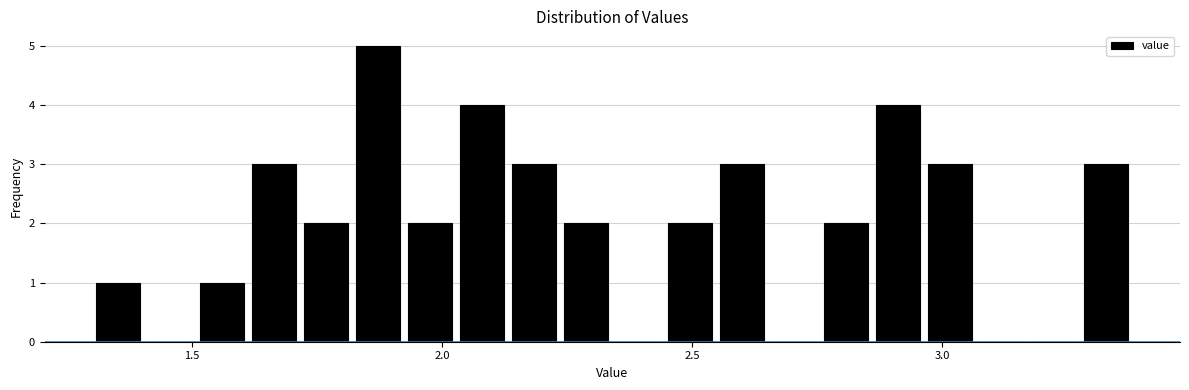

Read against the x-axis, roughly where is the centre of the tallest bar?

1.85